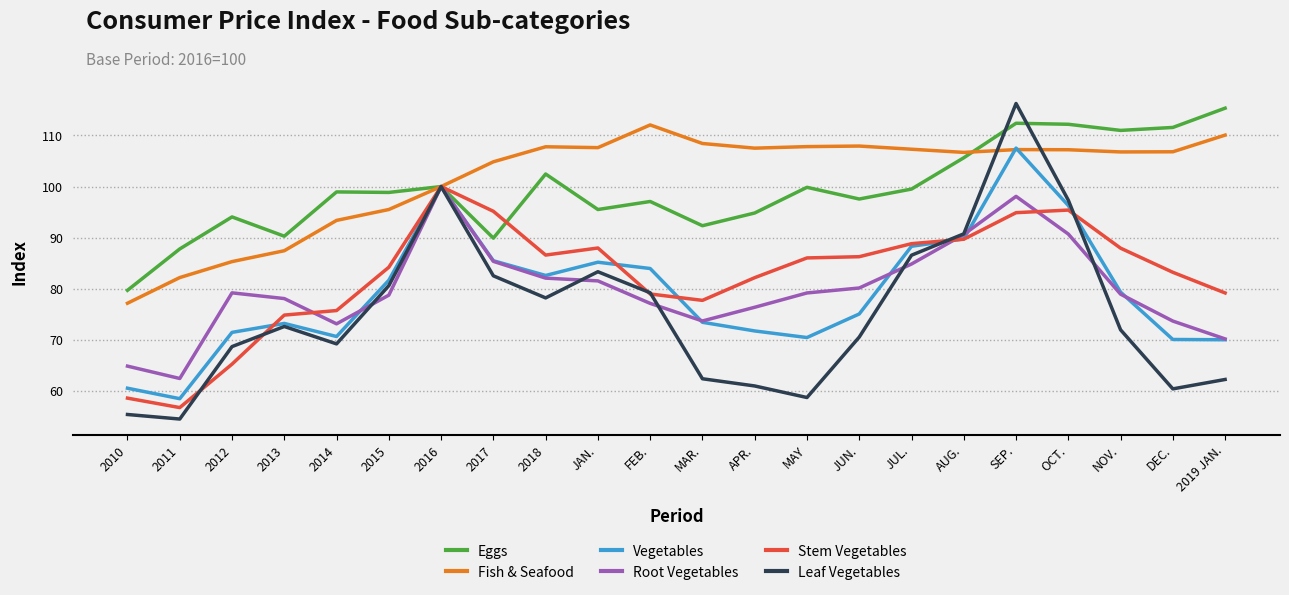

At which category does Eggs reach its first local peak?

2012